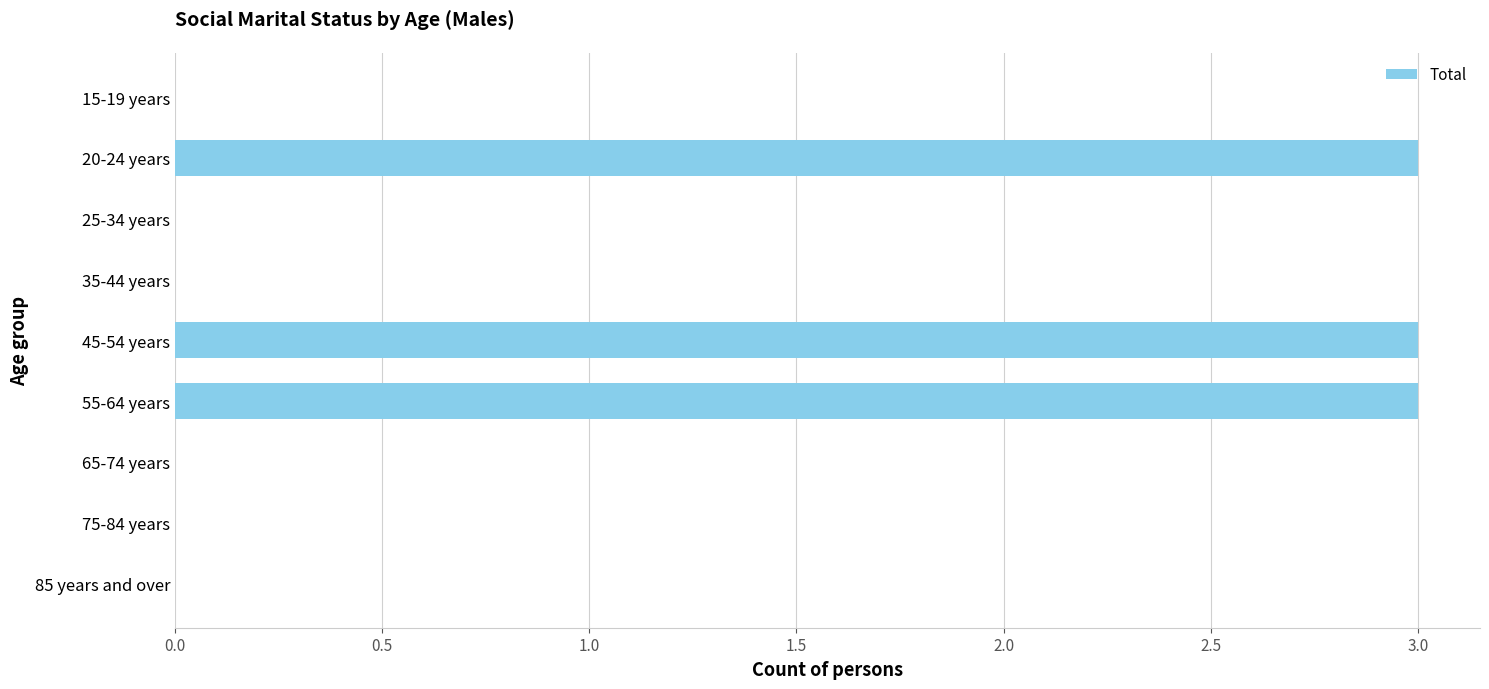

What is the sum of all values?

9